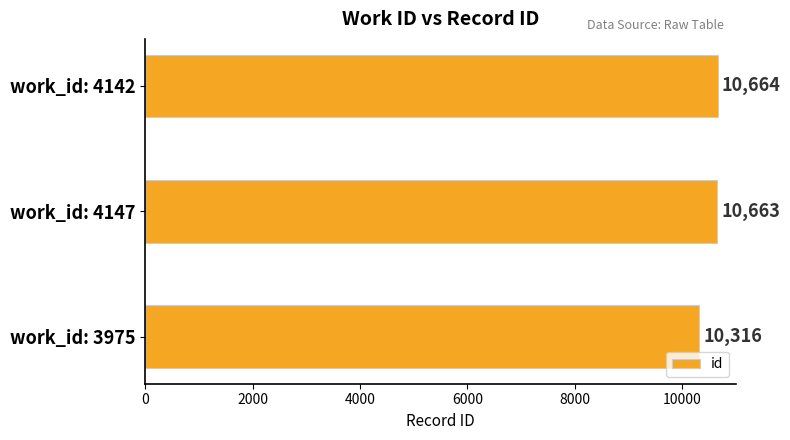

What is the difference between the maximum and second lowest values?

1